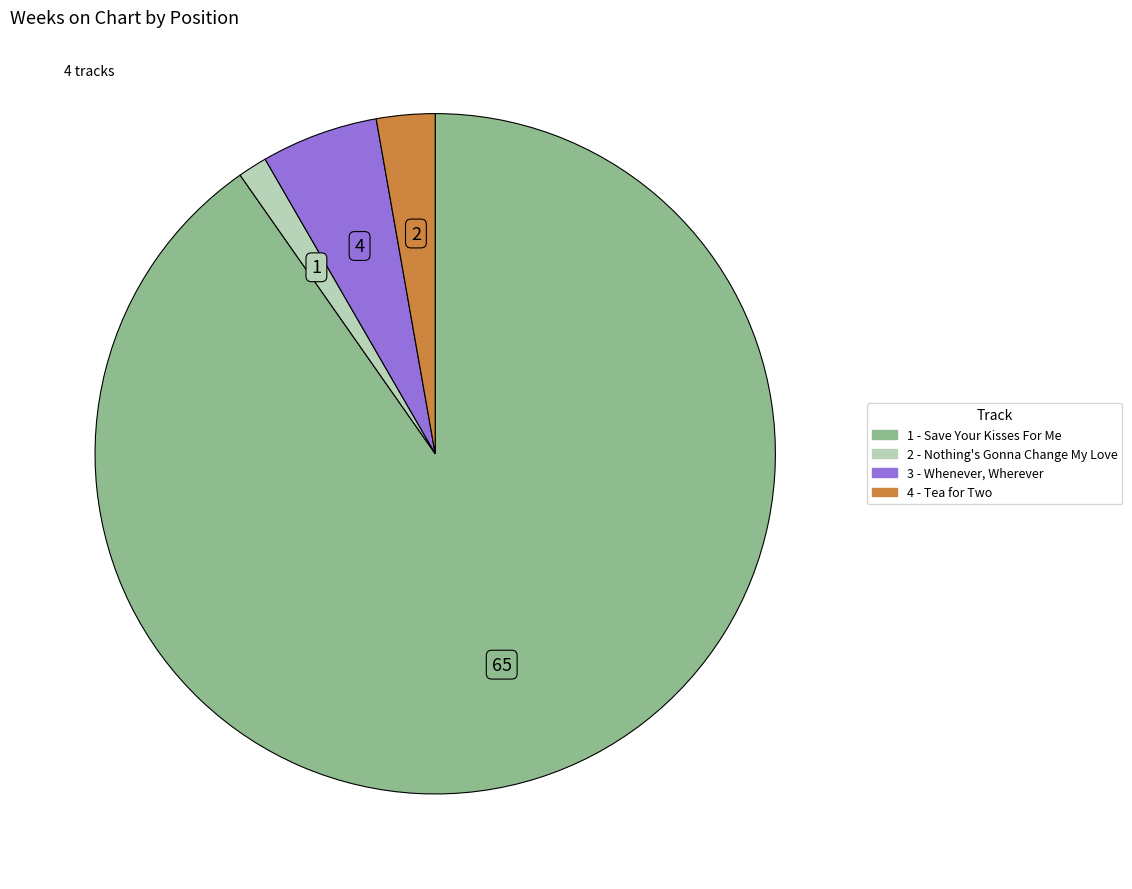

Approximately how many times larger is the value at 3 - Whenever, Wherever compared to 1 - Save Your Kisses For Me?

0.1